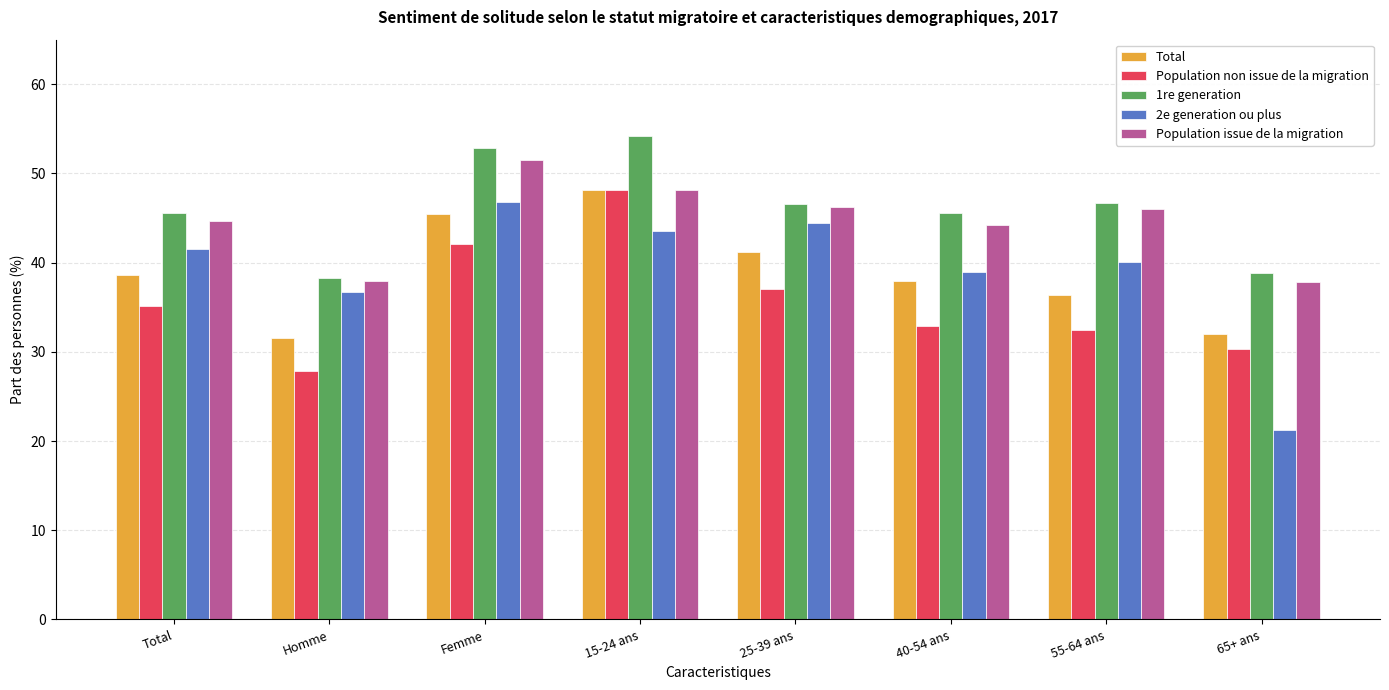

Does the chart contain any negative values?

No